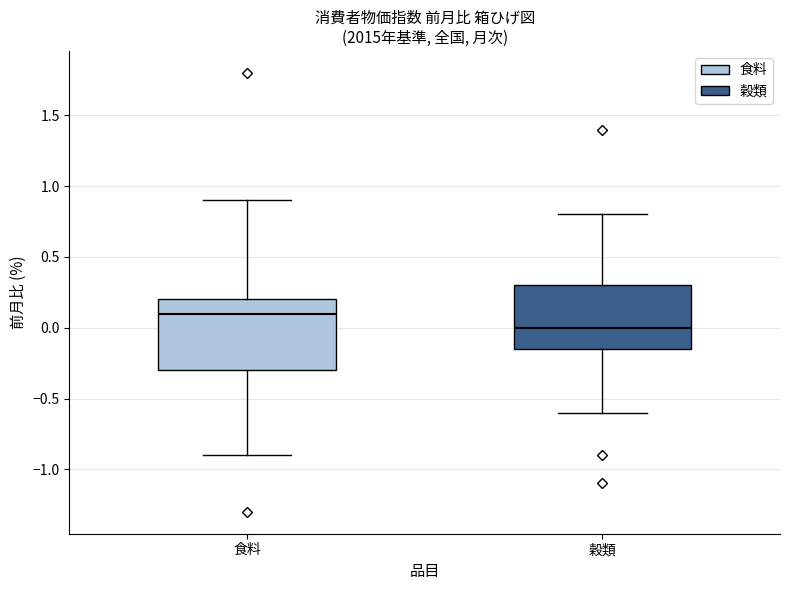

Where is the upper edge of the box for 穀類 on the y-axis? The values are not printed on the chart, so give them approximately, as read against the axis.

0.30